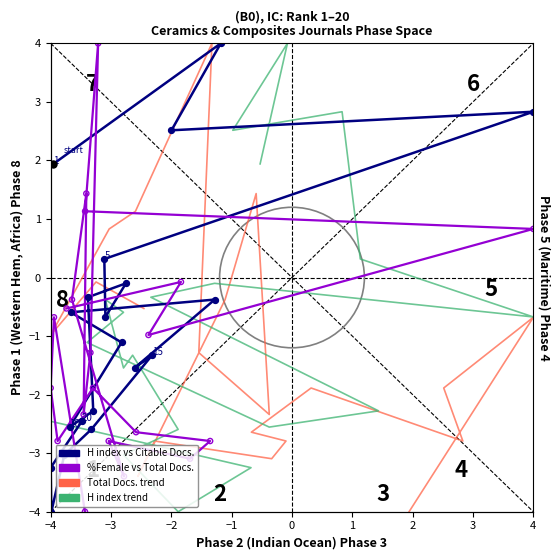

Which series has the largest total across all categories?

H index vs Citable Docs.